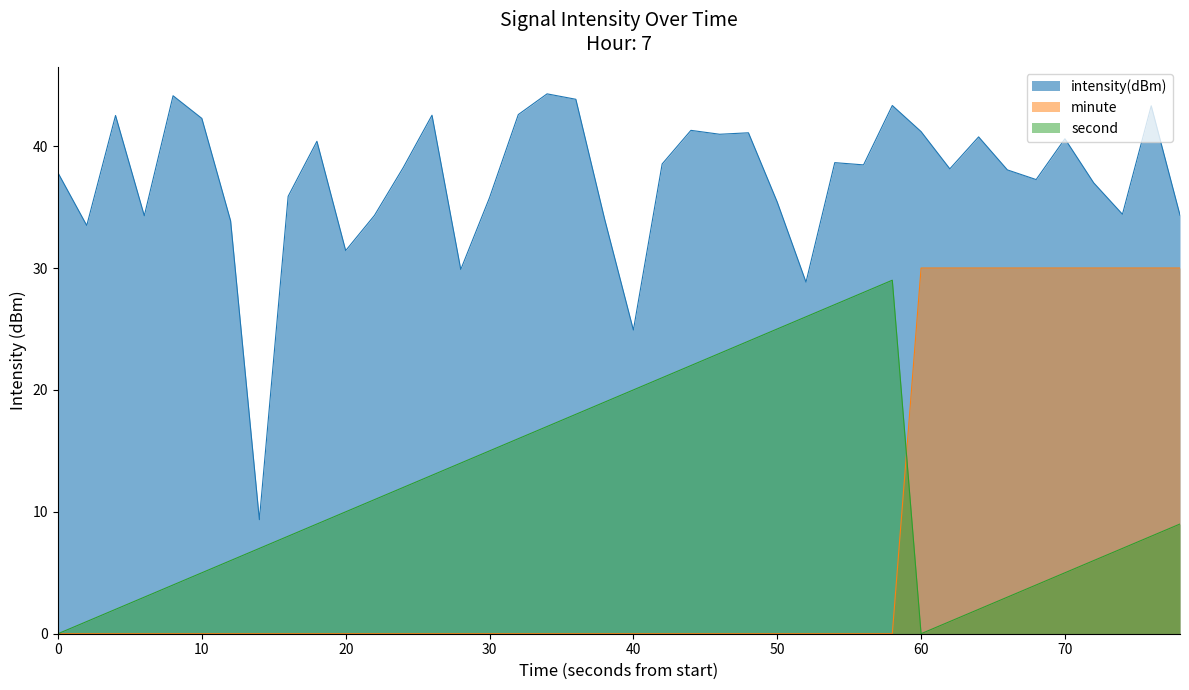

Rank the series by their average value, from highest to lowest.

intensity(dBm), second, minute